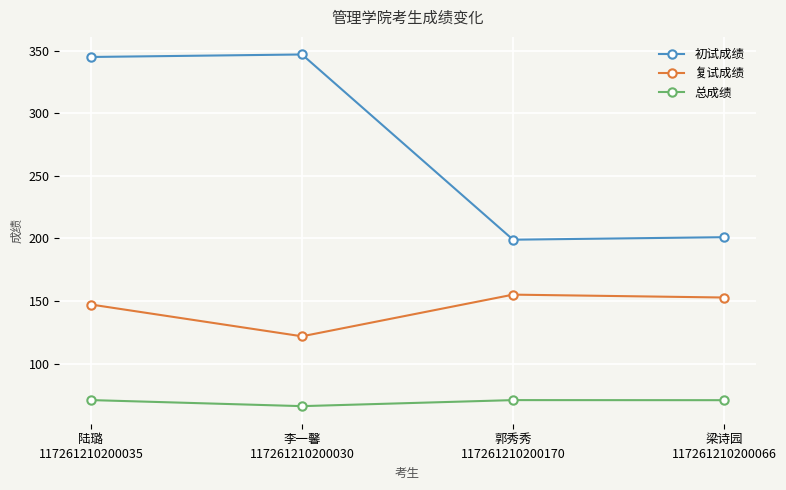

Count the number of data series in this chart.

3